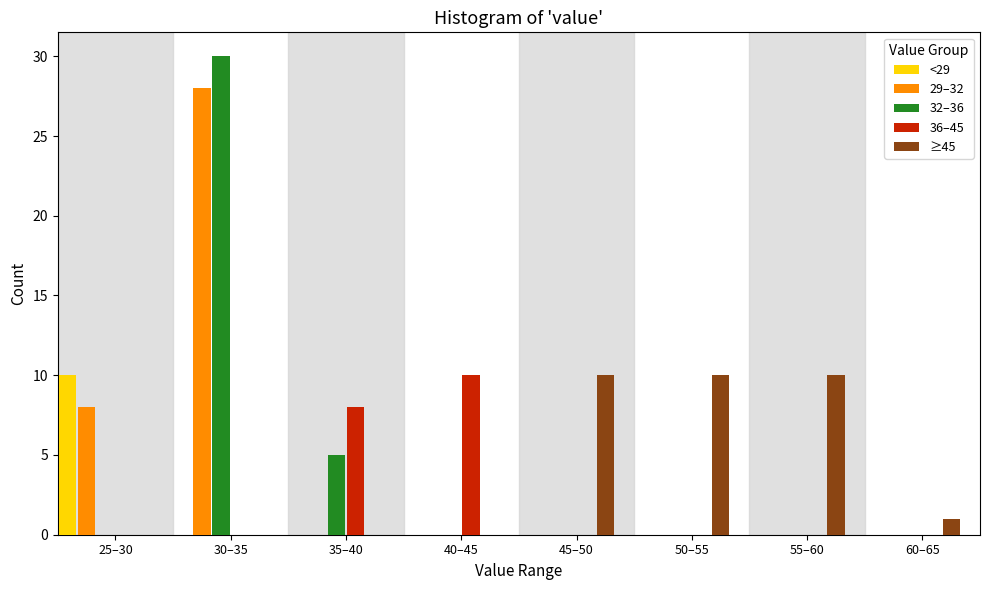

Between 35–40 and 60–65, which series saw the biggest shift?

36–45